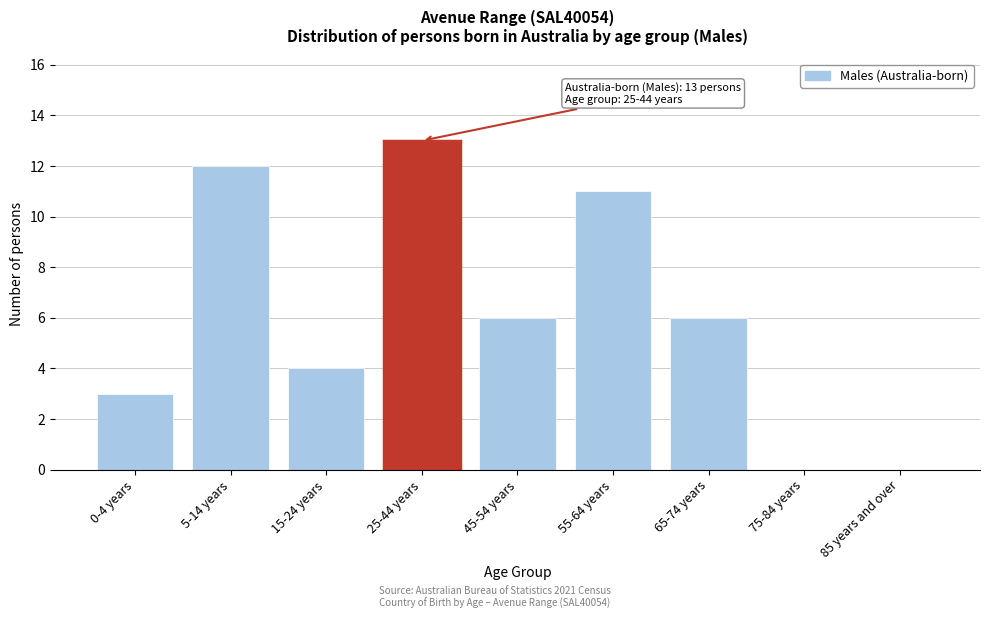

Reading left to right, transcribe all the data shown in this chart.

0-4 years=3	5-14 years=12	15-24 years=4	25-44 years=13	45-54 years=6	55-64 years=11	65-74 years=6	75-84 years=0	85 years and over=0